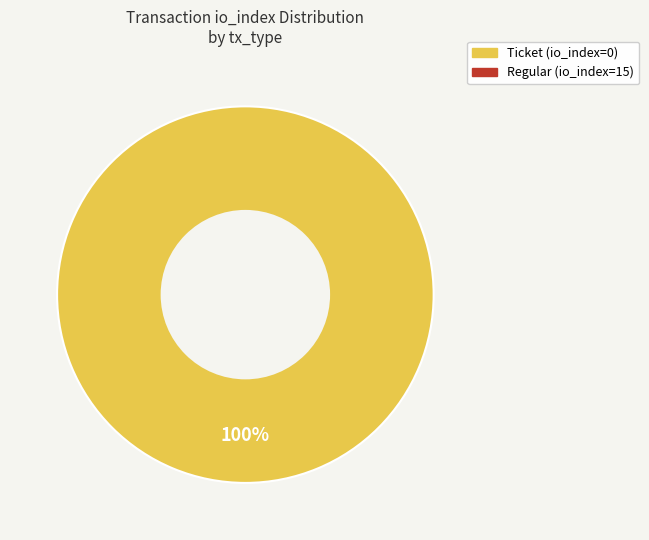

Is there a majority slice in this chart?

Yes